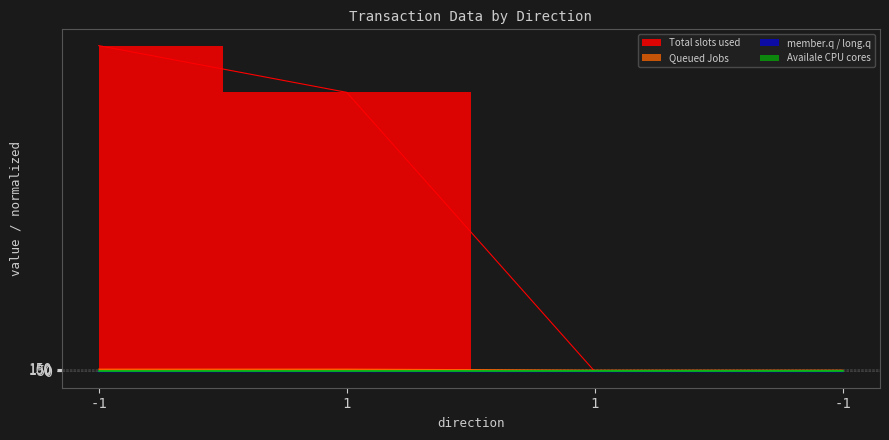

At which category is the sum across all series the highest?

-1